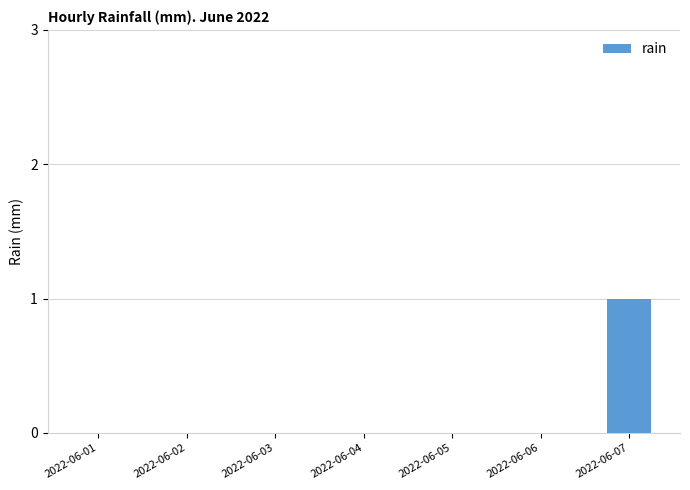

Are the bars grouped side by side (vs. stacked)?

No